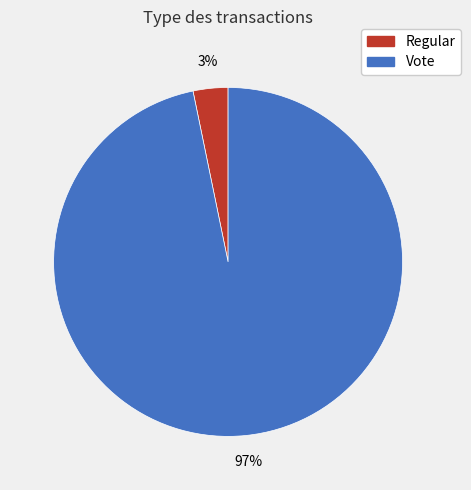

The Vote slice represents 97% of the pie. True or false?

True